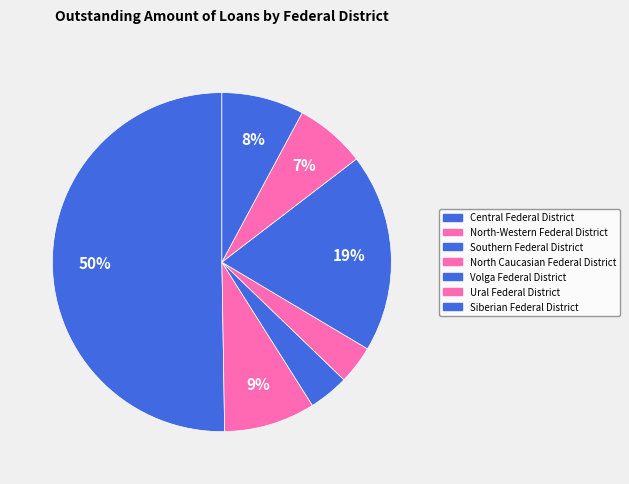

Which category has the smallest portion of the pie?

North Caucasian Federal District